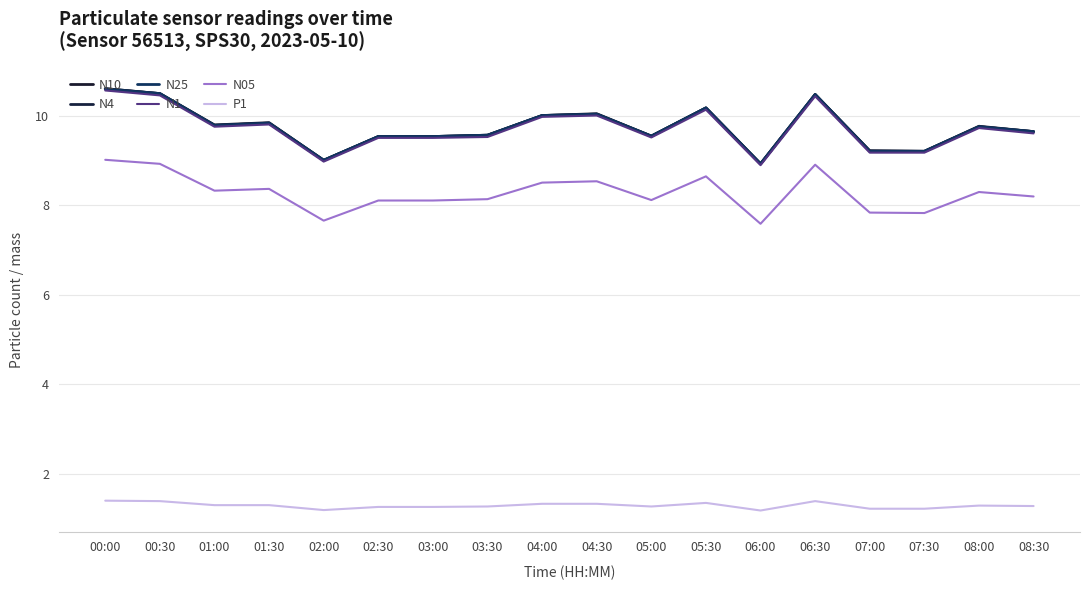

Reading left to right, extract all data points from this chart.

N10: 00:00=10.6	00:30=10.5	01:00=9.8	01:30=9.8	02:00=9.0	02:30=9.5	03:00=9.5	03:30=9.6	04:00=10.0	04:30=10.1	05:00=9.6	05:30=10.2	06:00=8.9	06:30=10.5	07:00=9.2	07:30=9.2	08:00=9.8	08:30=9.7
N4: 00:00=10.6	00:30=10.5	01:00=9.8	01:30=9.8	02:00=9.0	02:30=9.5	03:00=9.5	03:30=9.6	04:00=10.0	04:30=10.0	05:00=9.6	05:30=10.2	06:00=8.9	06:30=10.5	07:00=9.2	07:30=9.2	08:00=9.8	08:30=9.7
N25: 00:00=10.6	00:30=10.5	01:00=9.8	01:30=9.8	02:00=9.0	02:30=9.5	03:00=9.5	03:30=9.6	04:00=10.0	04:30=10.0	05:00=9.6	05:30=10.2	06:00=8.9	06:30=10.5	07:00=9.2	07:30=9.2	08:00=9.8	08:30=9.7
N1: 00:00=10.6	00:30=10.5	01:00=9.8	01:30=9.8	02:00=9.0	02:30=9.5	03:00=9.5	03:30=9.5	04:00=10.0	04:30=10.0	05:00=9.5	05:30=10.1	06:00=8.9	06:30=10.4	07:00=9.2	07:30=9.2	08:00=9.7	08:30=9.6
N05: 00:00=9.0	00:30=8.9	01:00=8.3	01:30=8.4	02:00=7.7	02:30=8.1	03:00=8.1	03:30=8.1	04:00=8.5	04:30=8.5	05:00=8.1	05:30=8.7	06:00=7.6	06:30=8.9	07:00=7.8	07:30=7.8	08:00=8.3	08:30=8.2
P1: 00:00=1.4	00:30=1.4	01:00=1.3	01:30=1.3	02:00=1.2	02:30=1.3	03:00=1.3	03:30=1.3	04:00=1.3	04:30=1.3	05:00=1.3	05:30=1.4	06:00=1.2	06:30=1.4	07:00=1.2	07:30=1.2	08:00=1.3	08:30=1.3